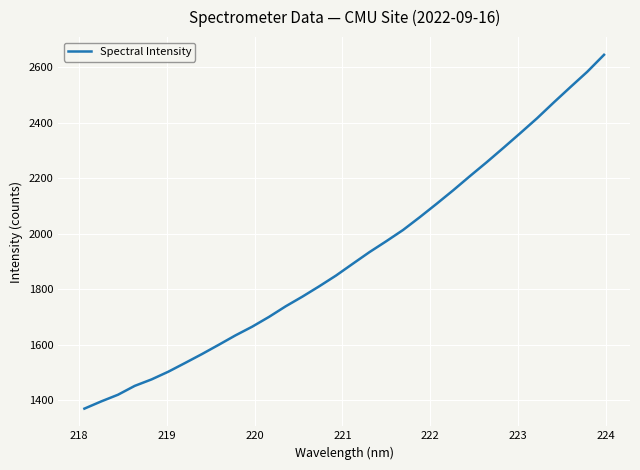

What is the difference between the maximum and minimum values?

1275.0